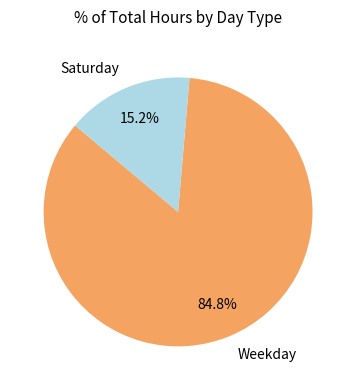

Does any single category account for the majority?

Yes